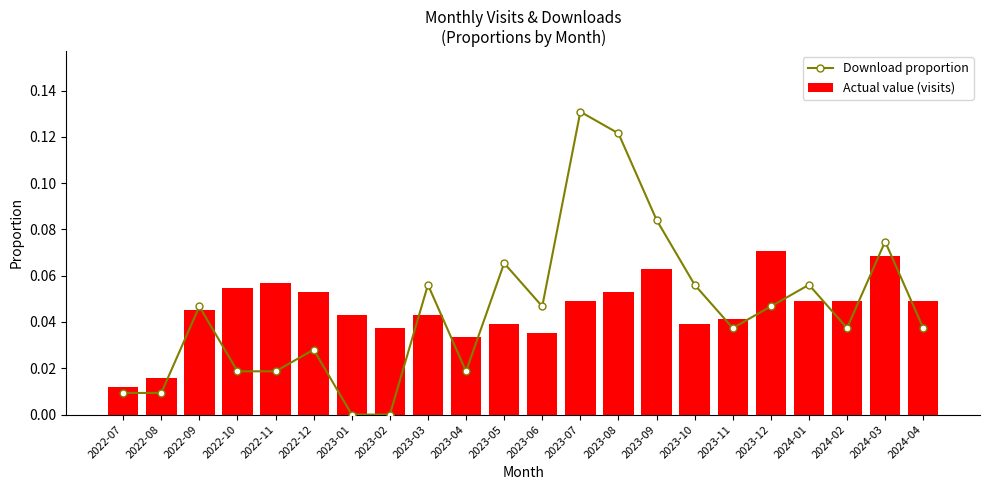

Count the Actual value (visits) values in the range 0 to 1.

22